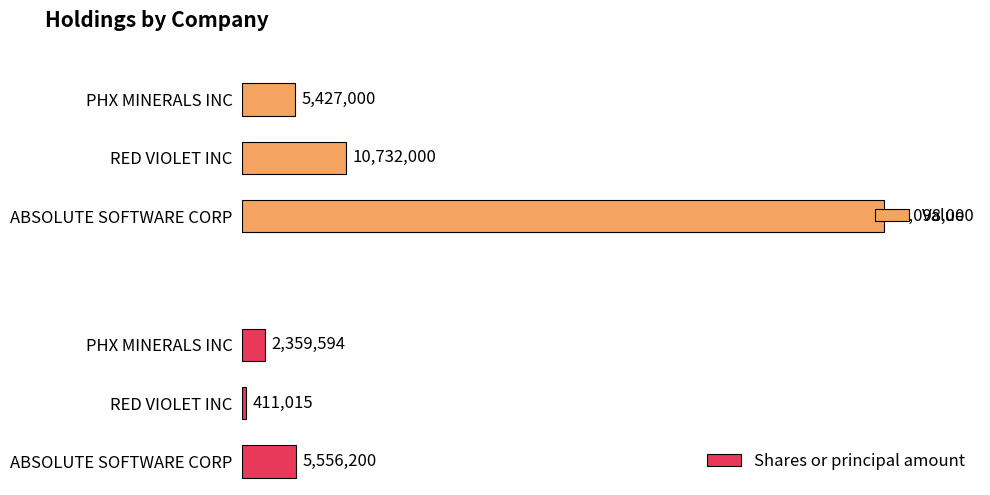

Count the number of data series in this chart.

2